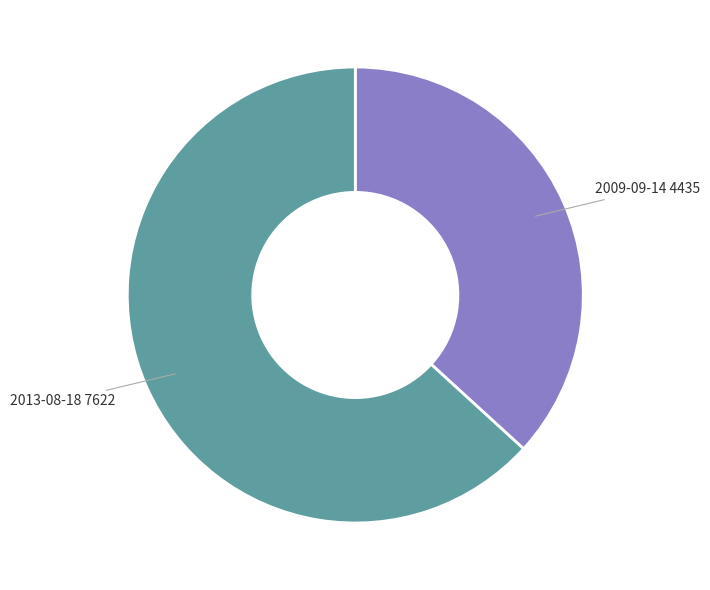

Which has a higher value, 2009-09-14 or 2013-08-18?

2013-08-18